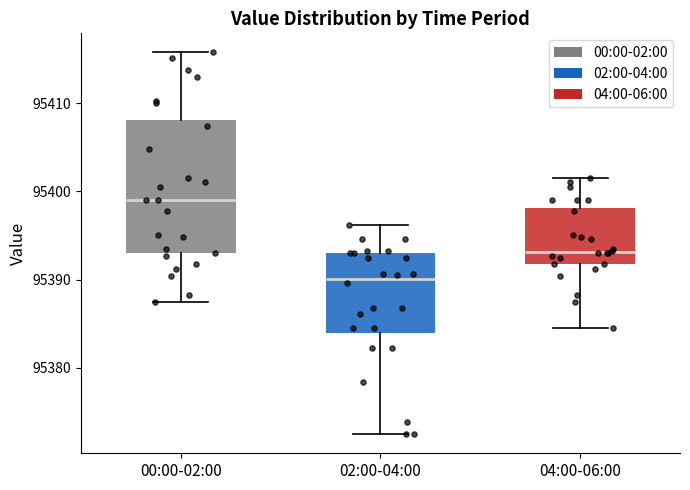

Reading left to right, transcribe this box plot: for each box, give where its median line is, the range the box spans, and where its two whiskers end, as read against the y-axis. The values are not printed on the chart, so give them approximately, as read against the axis.

00:00-02:00: median 95399, box 95393 to 95408, whiskers 95387 to 95416
02:00-04:00: median 95390, box 95384 to 95393, whiskers 95372 to 95396
04:00-06:00: median 95393, box 95392 to 95398, whiskers 95385 to 95401